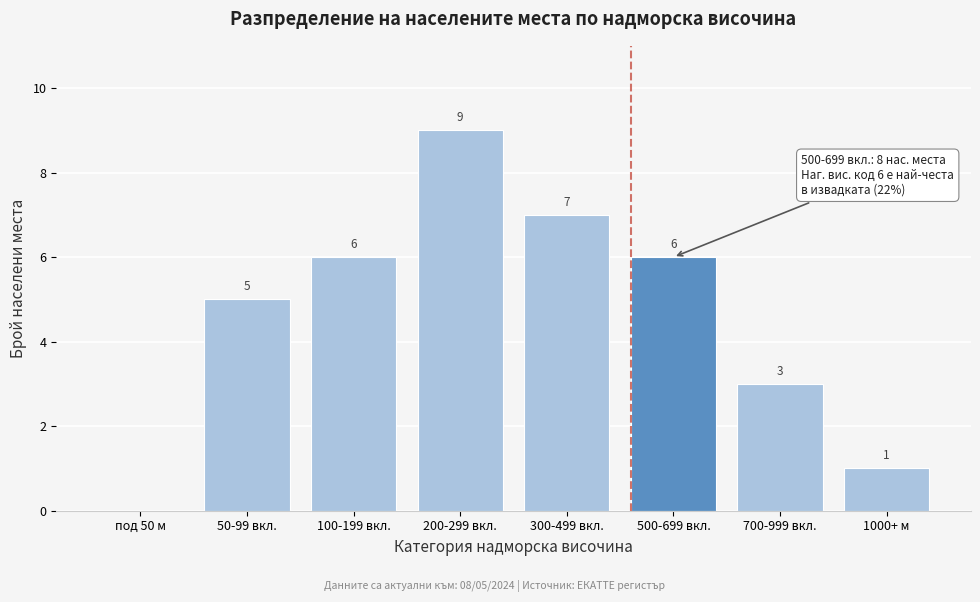

Reading right to left, what are all the values shown in this chart?

1000+ м=1	700-999 вкл.=3	500-699 вкл.=6	300-499 вкл.=7	200-299 вкл.=9	100-199 вкл.=6	50-99 вкл.=5	под 50 м=0